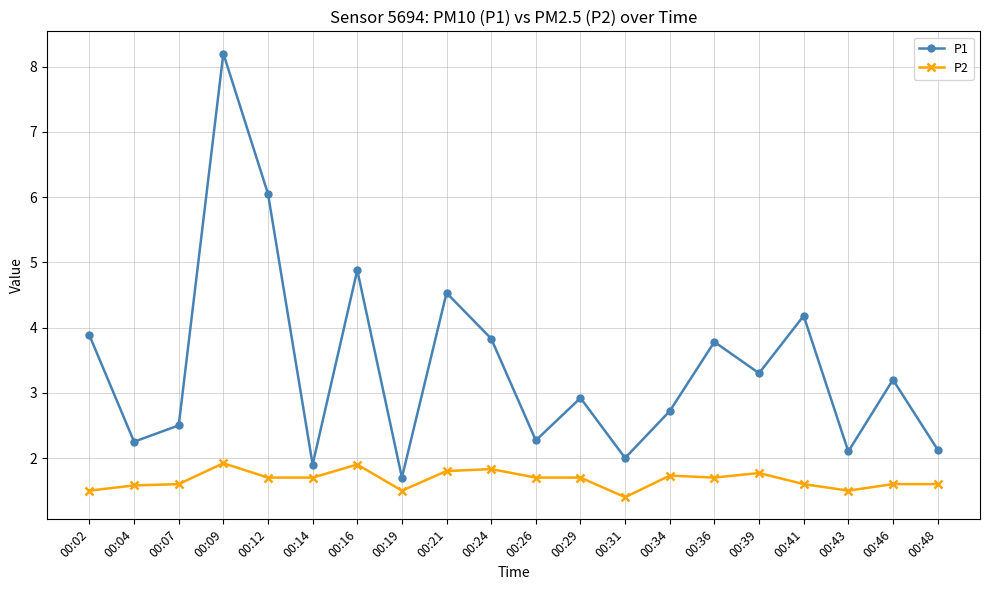

At which category is the sum across all series the highest?

00:09